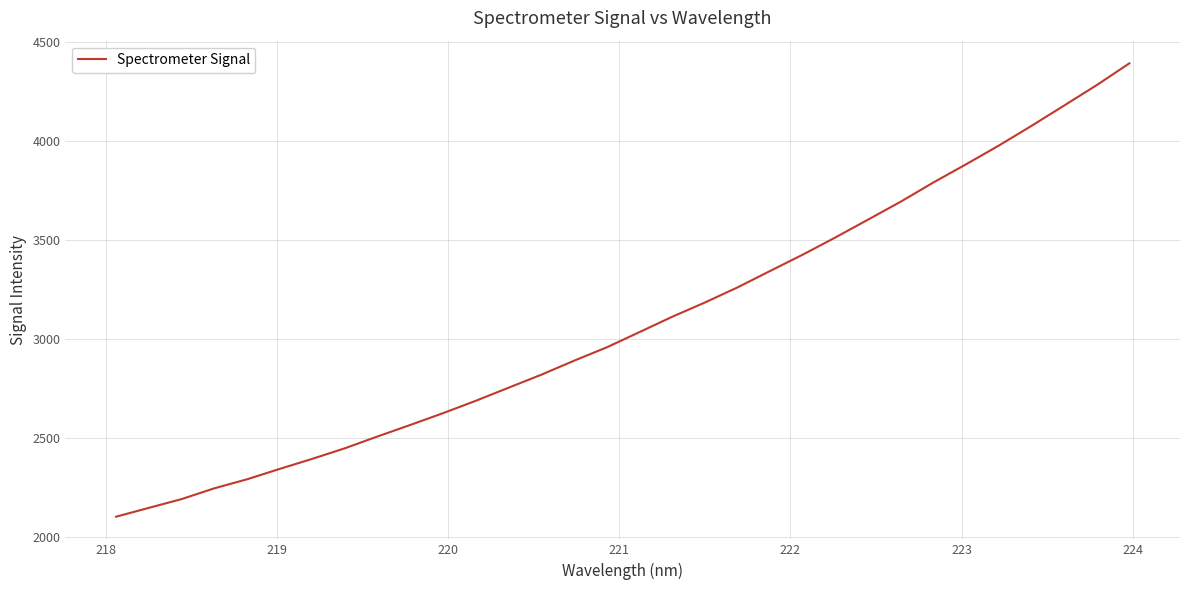

What is the difference between the maximum and minimum values?

2288.0